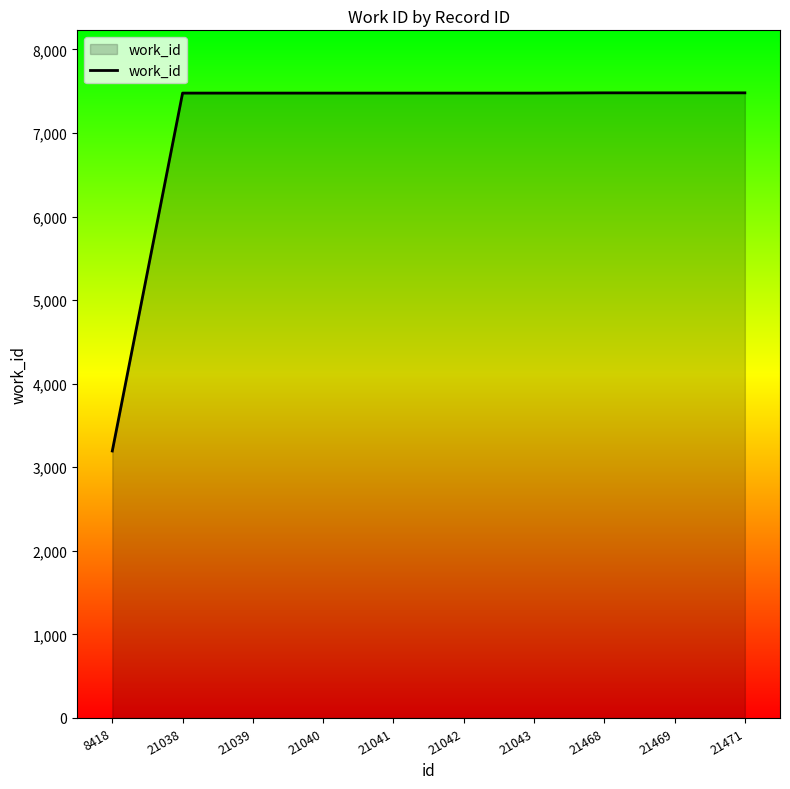

Is it true that the value at 21468 is 7481?

True